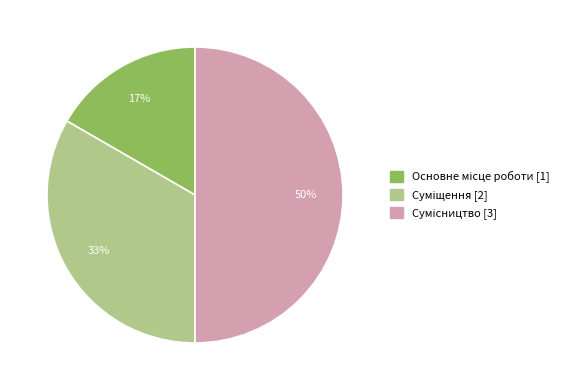

To the nearest percent, what is the average slice percentage?

33%